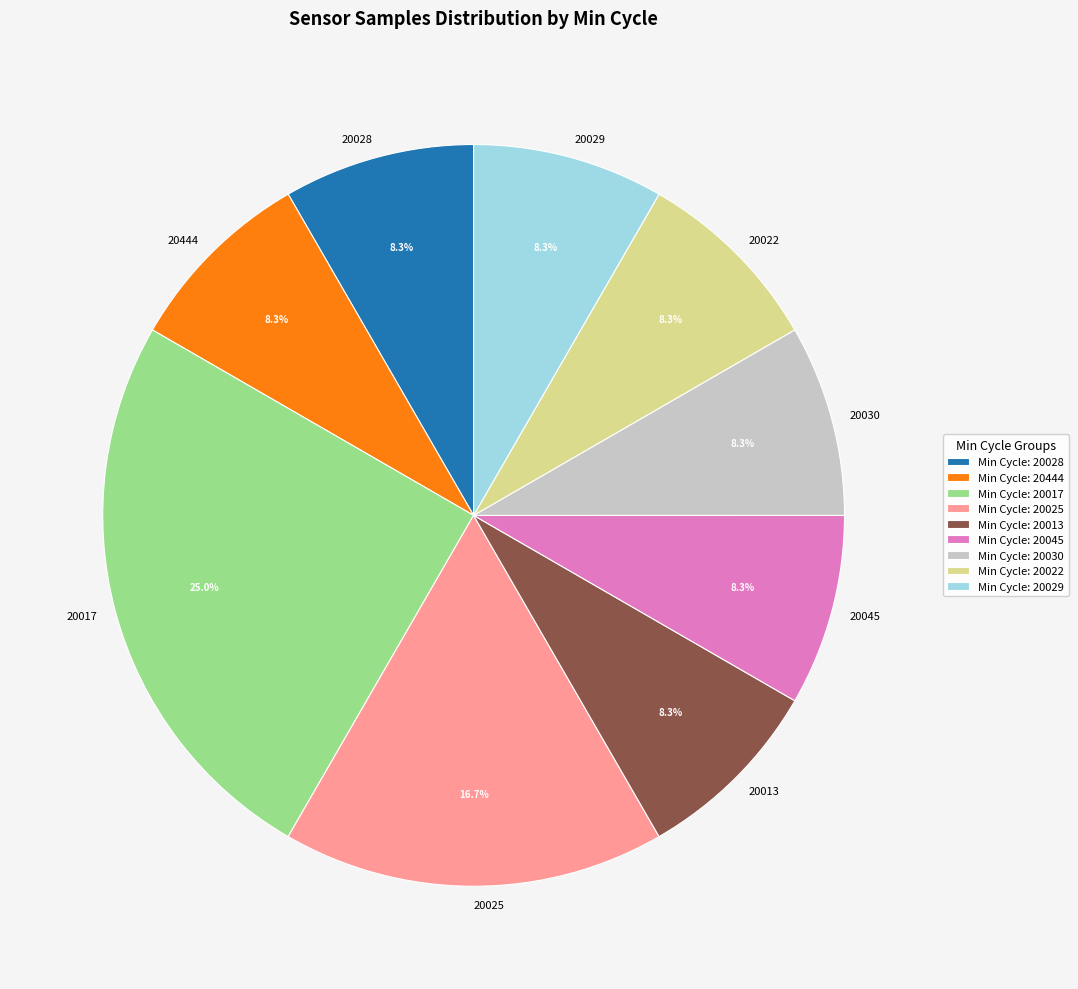

What is the ratio of the value at 20025 to the value at 20017?

0.7